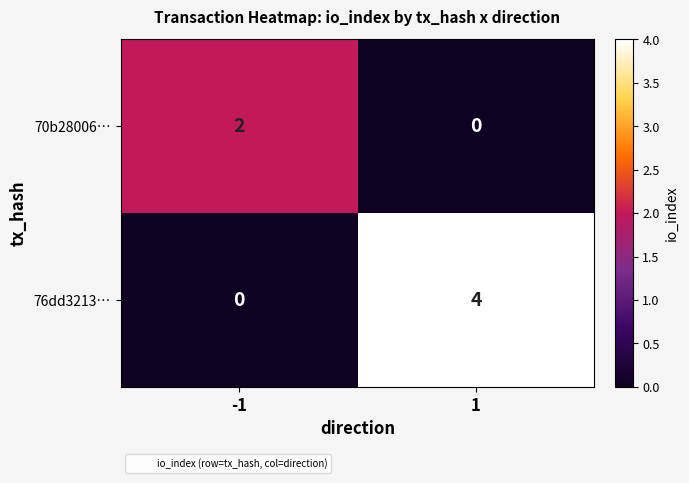

Is it true that 70b28006… equals 1 at -1?

False